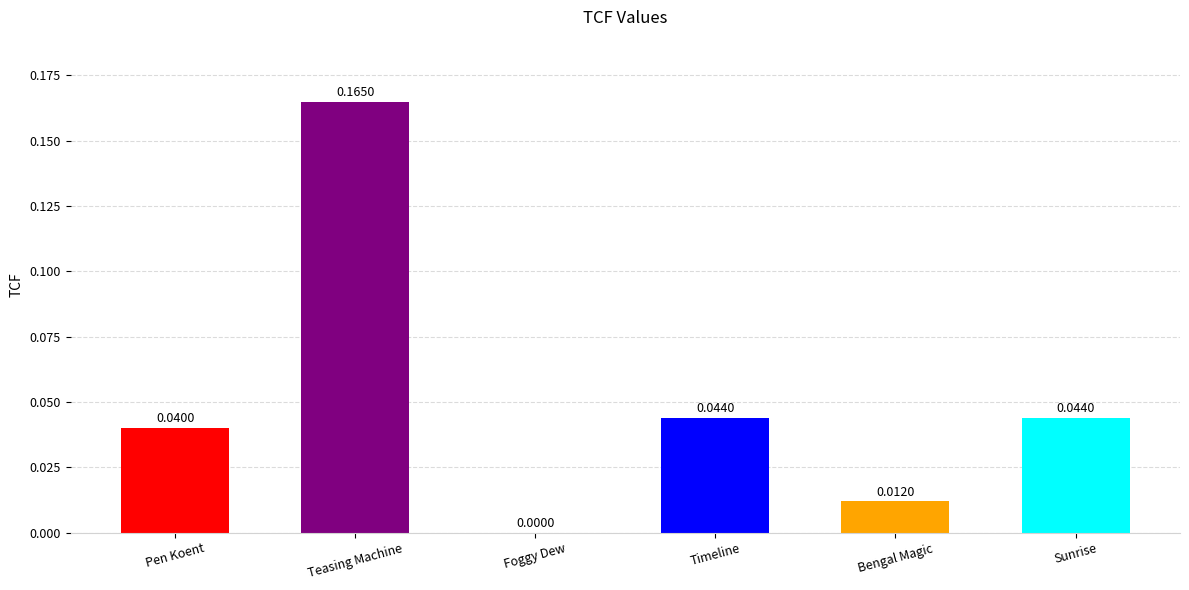

At which label is the value closest to 0?

Foggy Dew